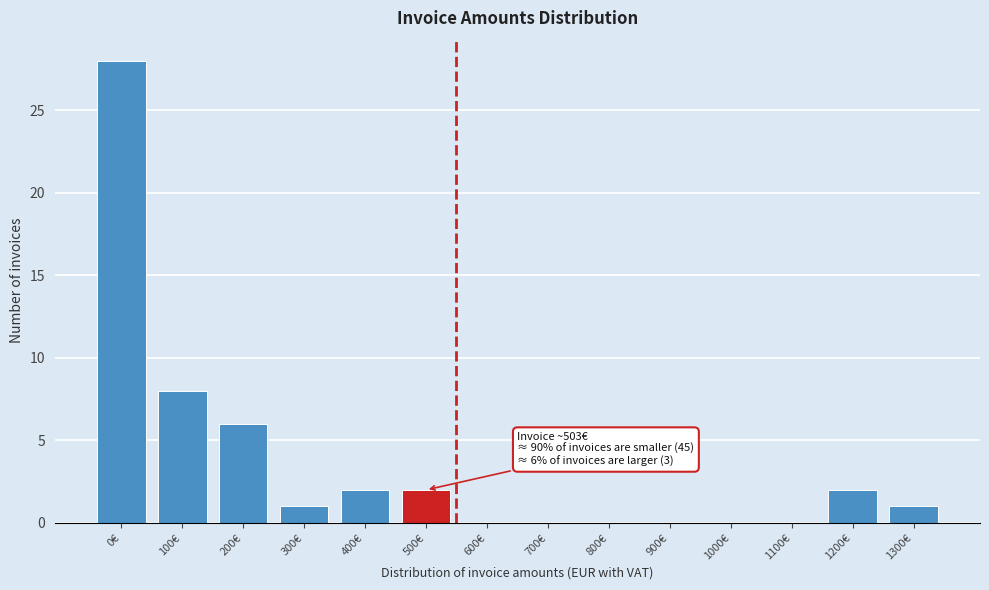

Reading right to left, extract all data points from this chart.

1300€=1	1200€=2	1100€=0	1000€=0	900€=0	800€=0	700€=0	600€=0	500€=2	400€=2	300€=1	200€=6	100€=8	0€=28